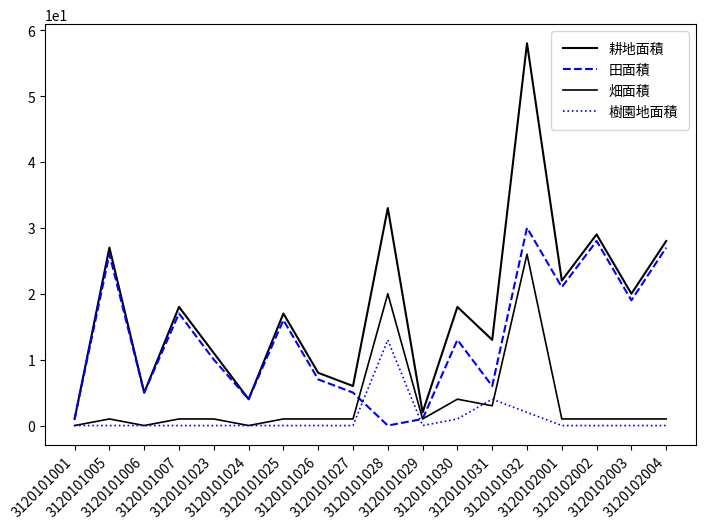

The value of 田面積 at 3120102004 is 45. True or false?

False